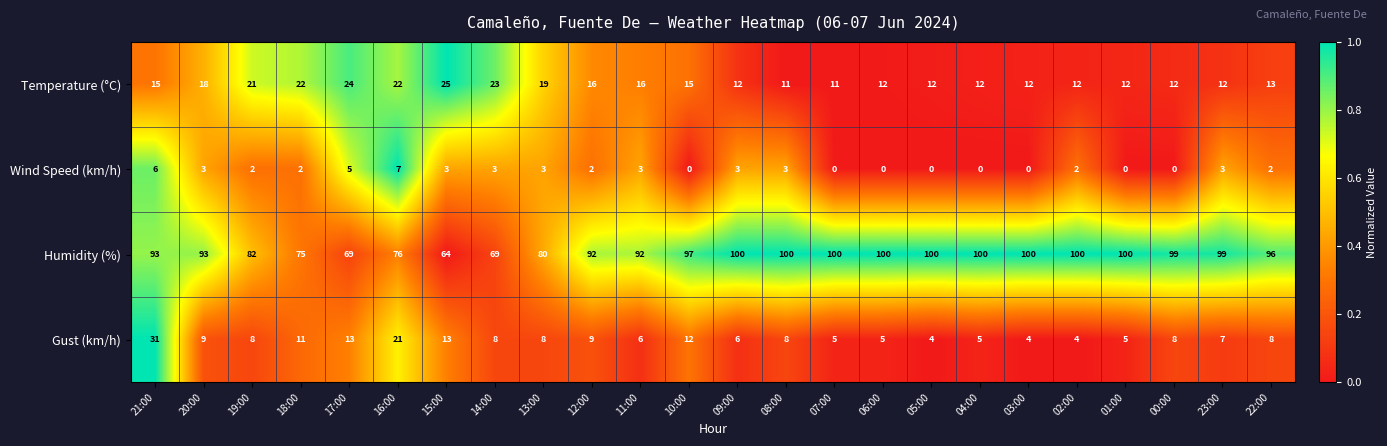

What is the sum of the Humidity (%) values at 17:00 and 11:00?

161